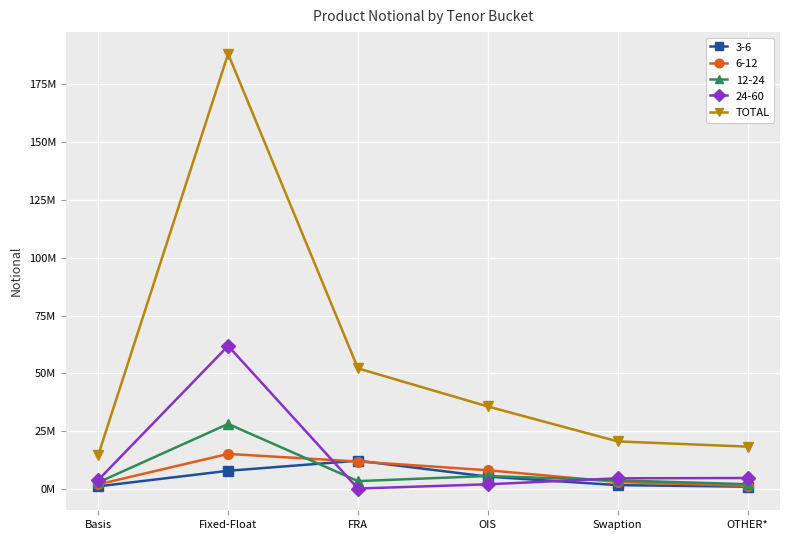

What is the label of the 5th point from the right?

Fixed-Float